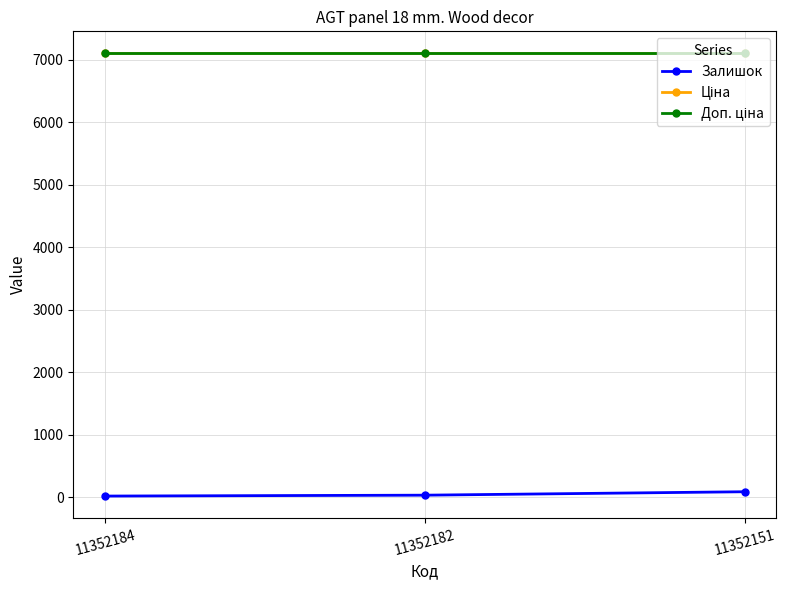

What is the sum of the Доп. ціна values at 11352182 and 11352151?

14197.6